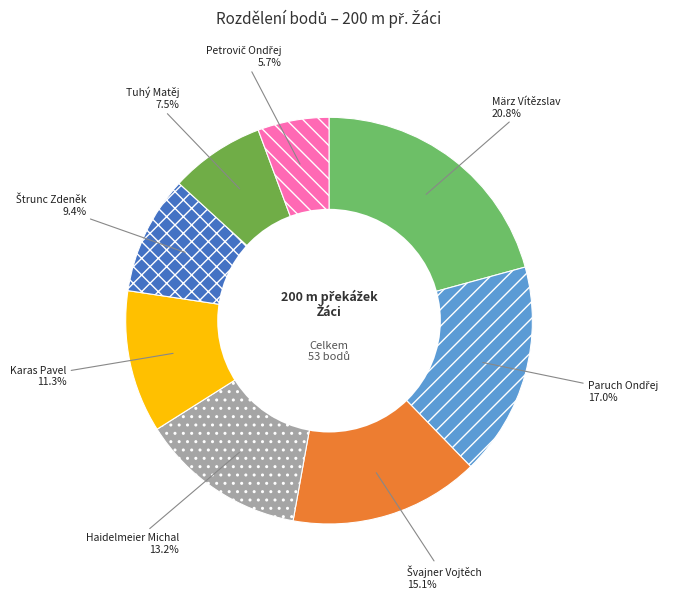

What percentage is NOT represented by Karas Pavel?

88.7%